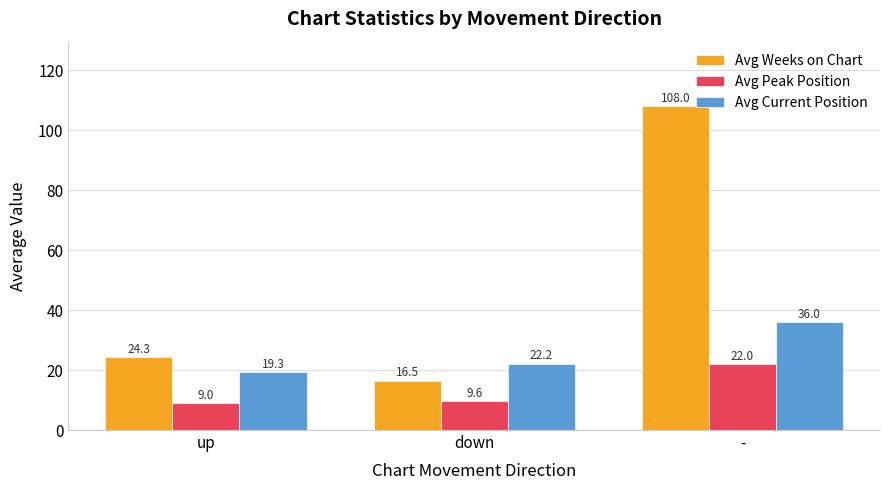

At how many categories does at least one series exceed 39?

1